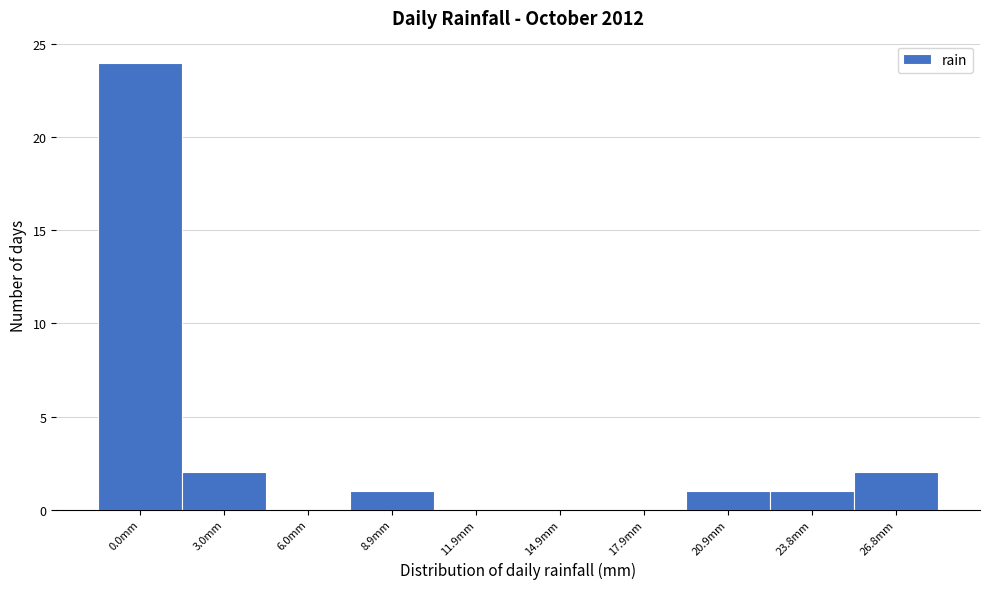

Reading right to left, transcribe all the data shown in this chart.

26.8mm=2	23.8mm=1	20.9mm=1	17.9mm=0	14.9mm=0	11.9mm=0	8.9mm=1	6.0mm=0	3.0mm=2	0.0mm=24